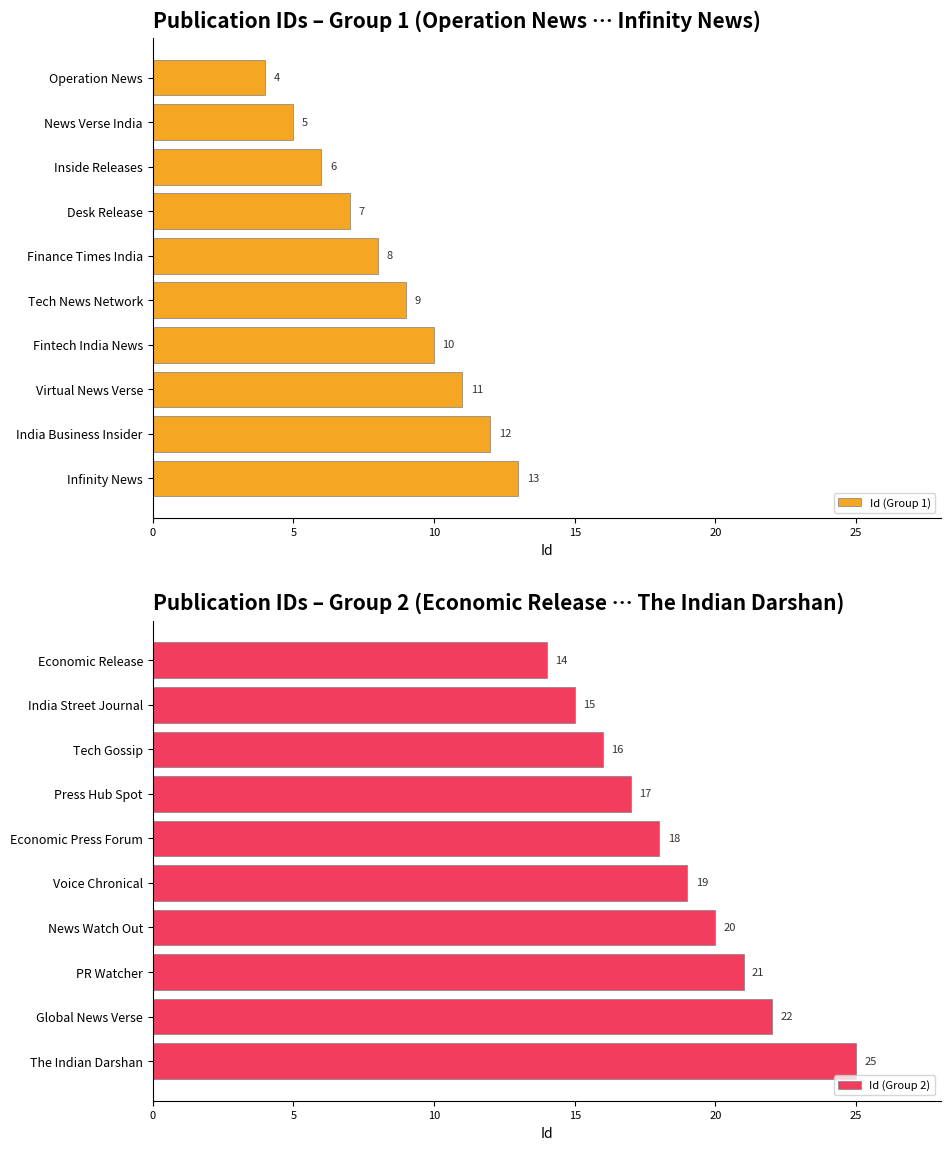

Rank the series by their average value, from lowest to highest.

Id (Group 1), Id (Group 2)